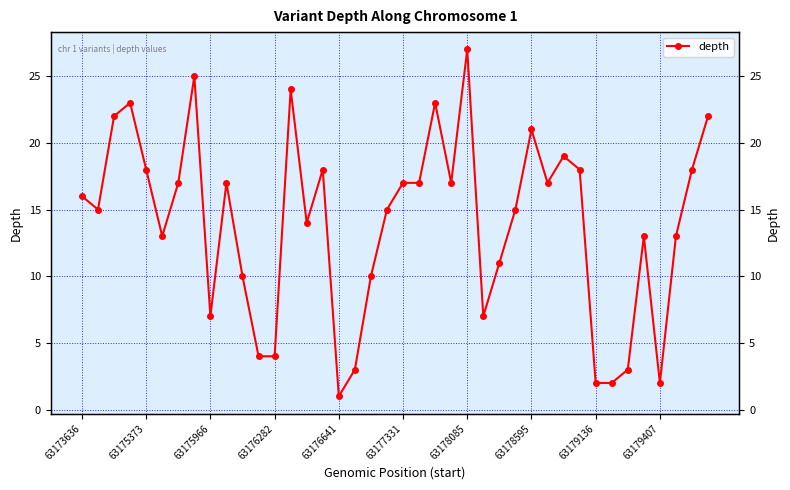

What is the value of the 40th point from the left?

22